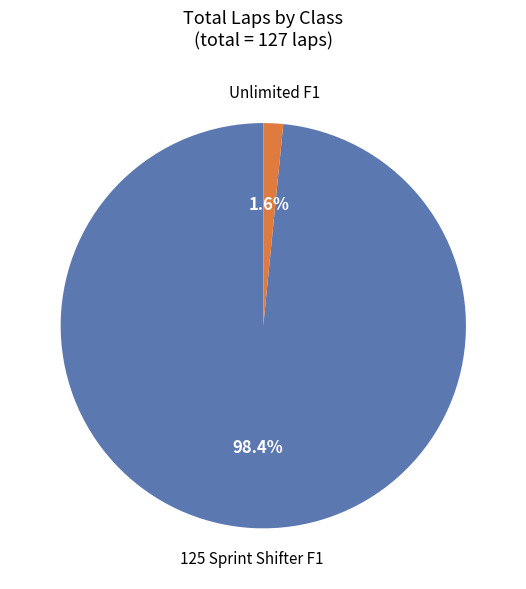

Is there any slice that represents more than half of the pie?

Yes